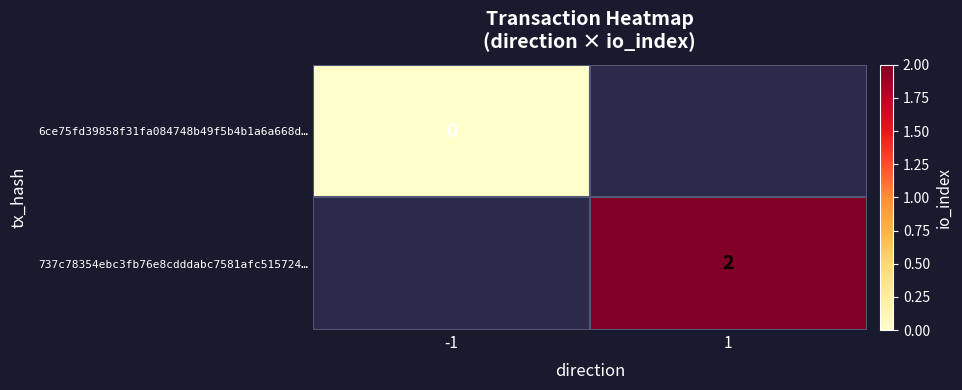

True or false: 737c78354ebc3fb76e8cdddabc7581afc515724… has a value of 2 at 1.

True